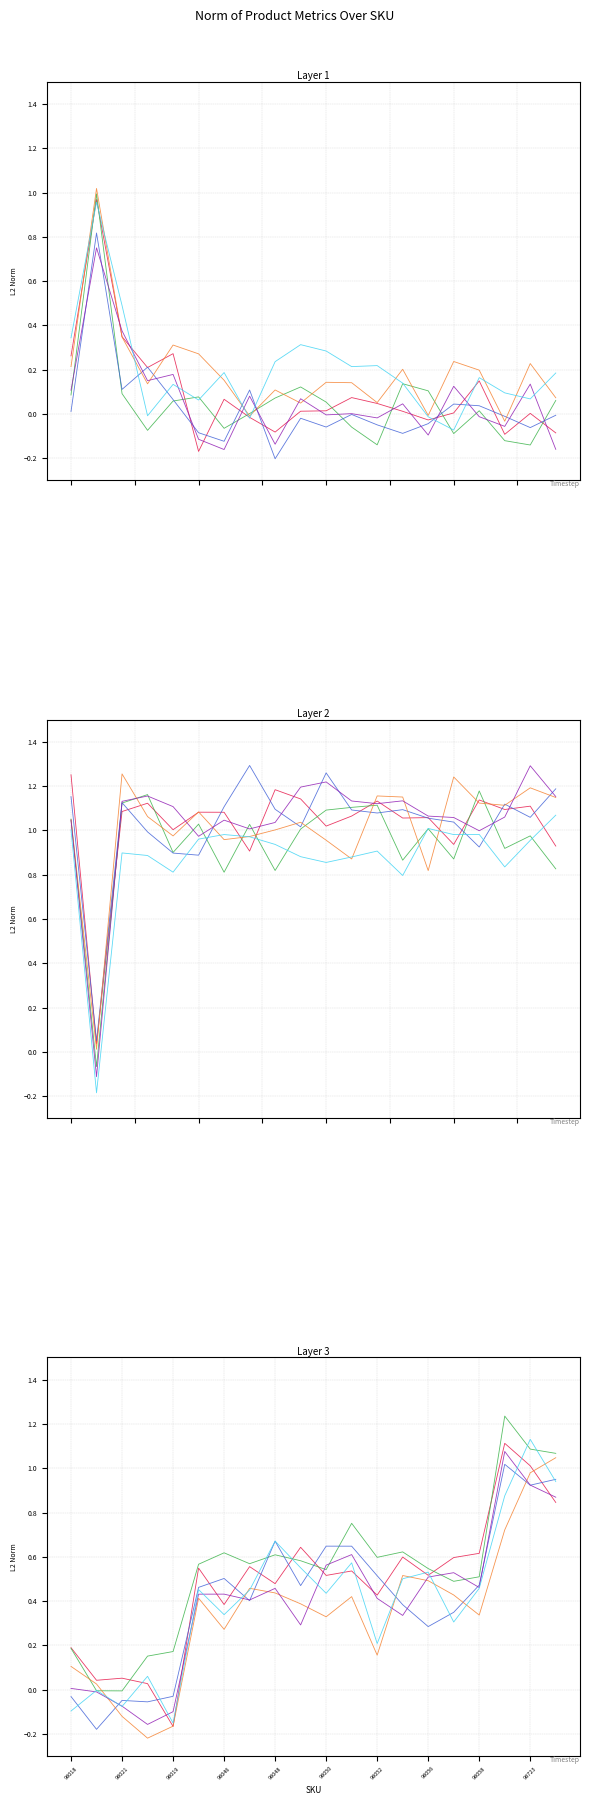

How many times do Series 5 and Series 2 cross each other?

4